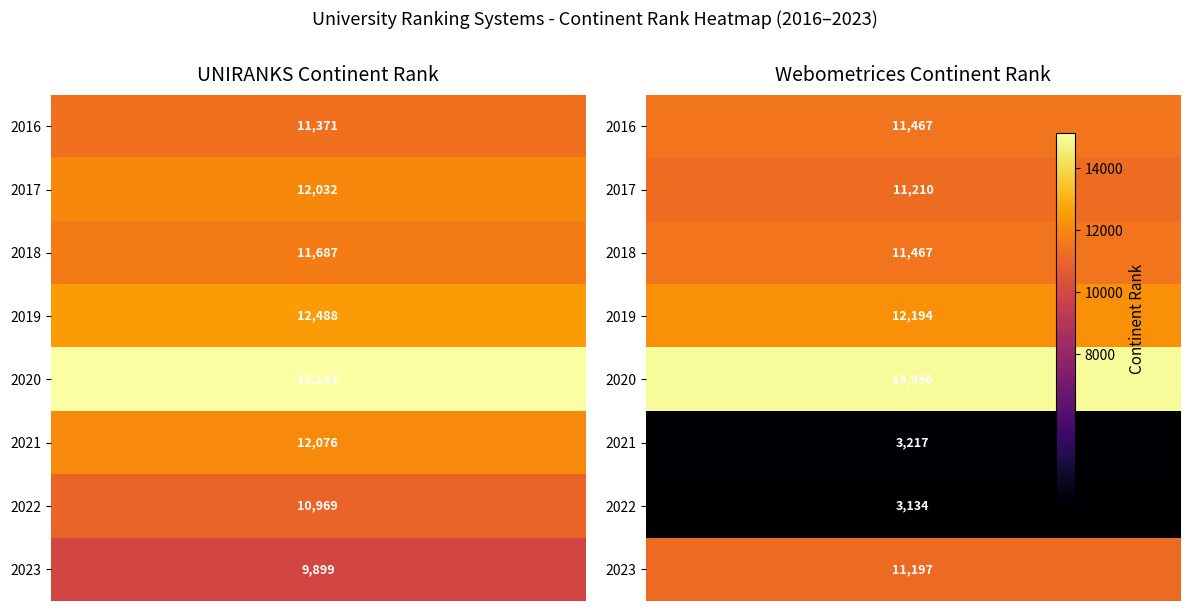

Reading right to left, transcribe all the data shown in this chart.

UNIRANKS: 2023=9899	2022=10969	2021=12076	2020=15143	2019=12488	2018=11687	2017=12032	2016=11371
Webometrices: 2023=11197	2022=3134	2021=3217	2020=14956	2019=12194	2018=11467	2017=11210	2016=11467